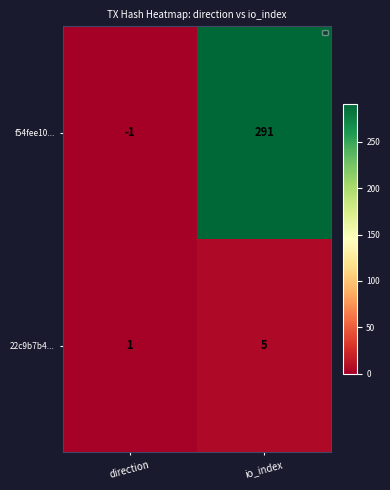

What is the difference between the highest and lowest values at direction?

2